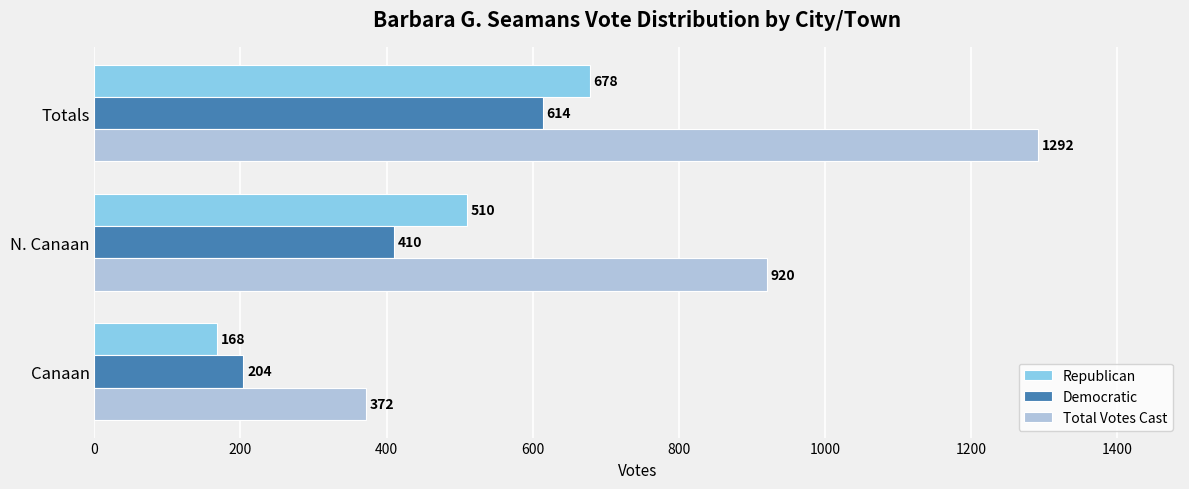

Where is Total Votes Cast nearest to the value 832?

N. Canaan